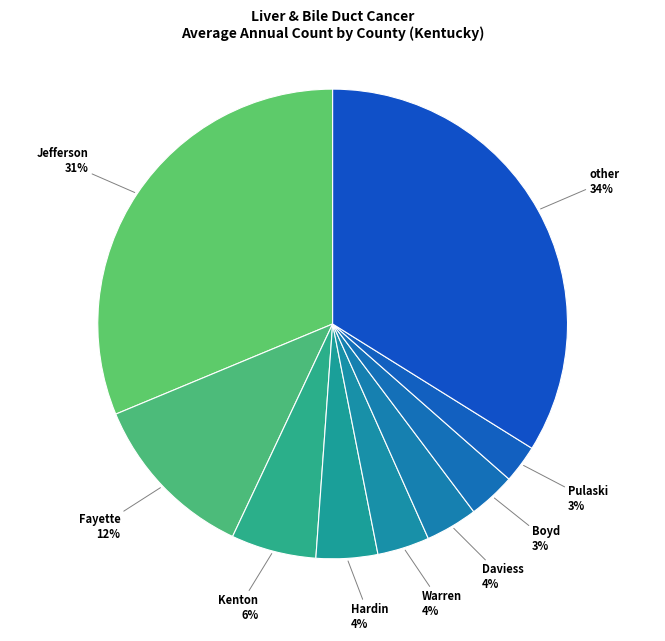

Count the number of slices in the pie.

9